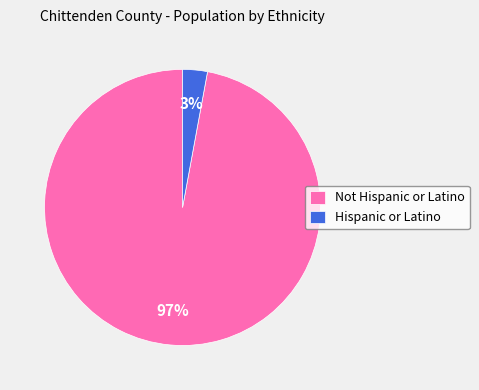

Does Hispanic or Latino account for over 50% of the chart?

No